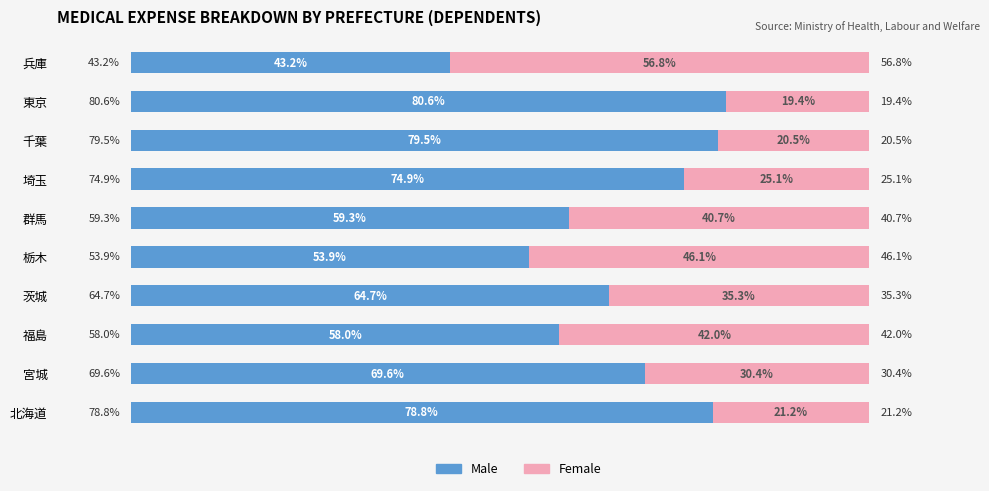

Which category has the lowest value in the Male series?

兵庫